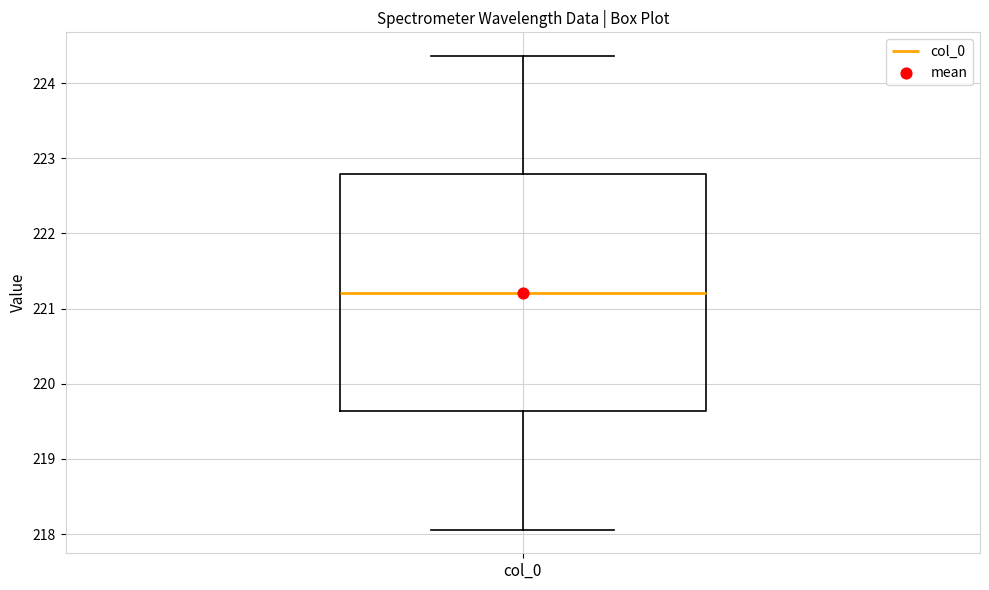

Where is the lower edge of the box for col_0 on the y-axis? The values are not printed on the chart, so give them approximately, as read against the axis.

219.6